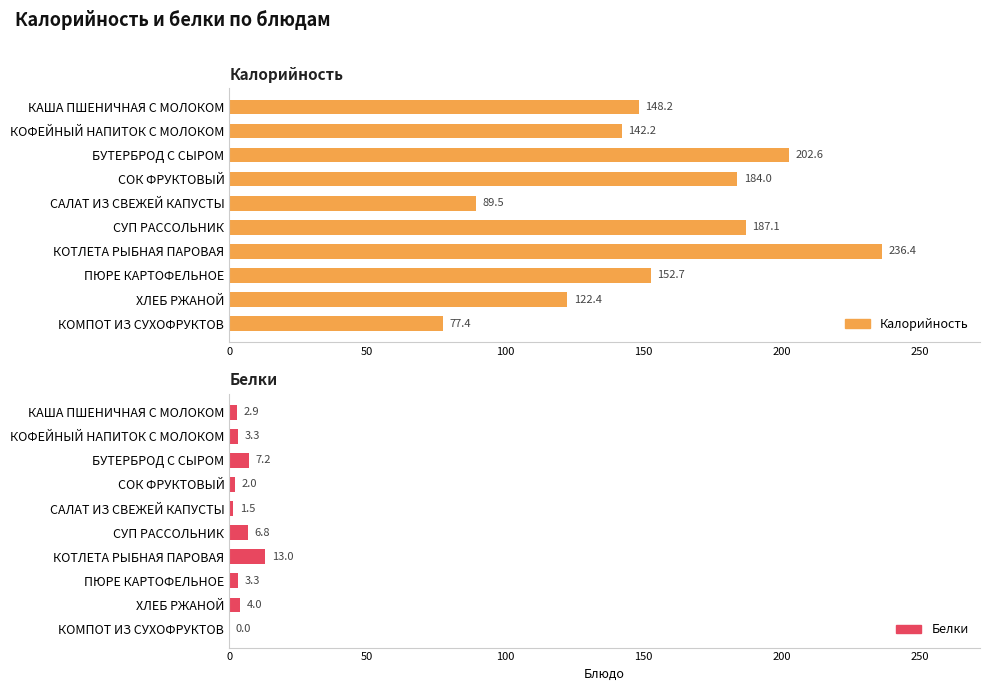

Between КОФЕЙНЫЙ НАПИТОК С МОЛОКОМ and БУТЕРБРОД С СЫРОМ, which is larger?

БУТЕРБРОД С СЫРОМ